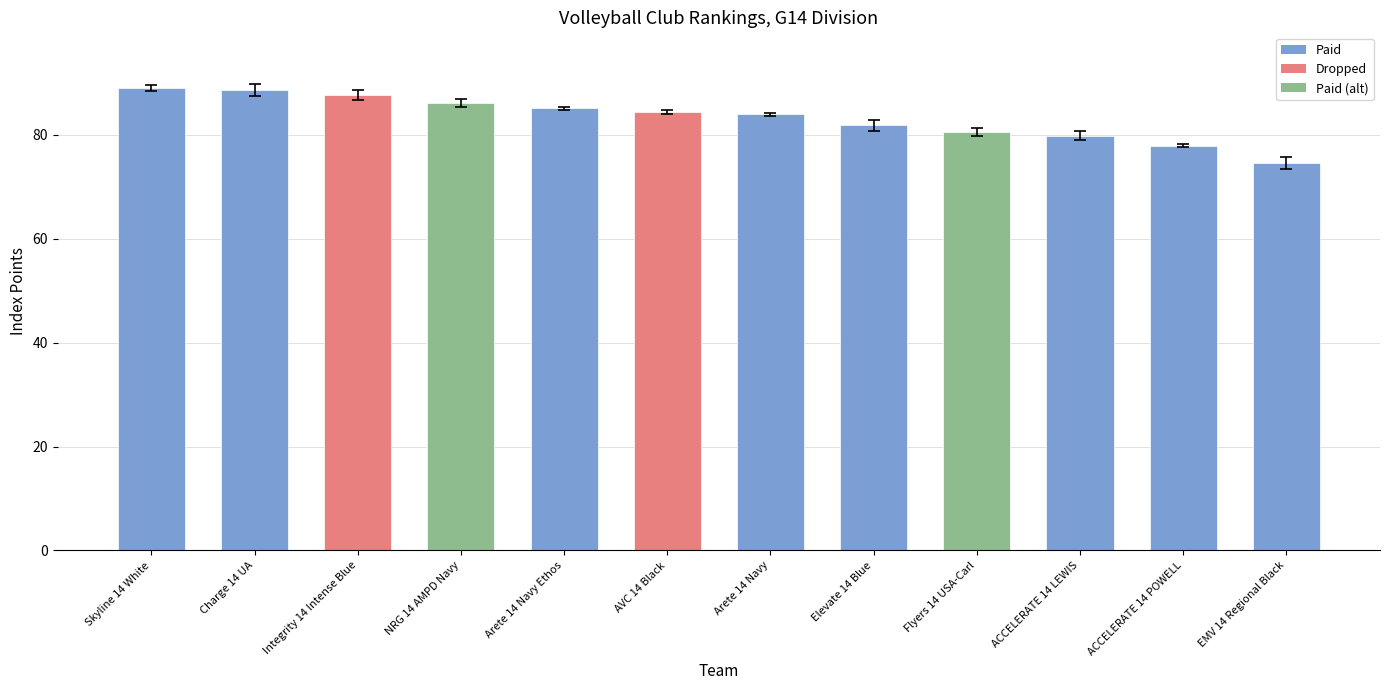

Read the value at Arete 14 Navy.

84.0